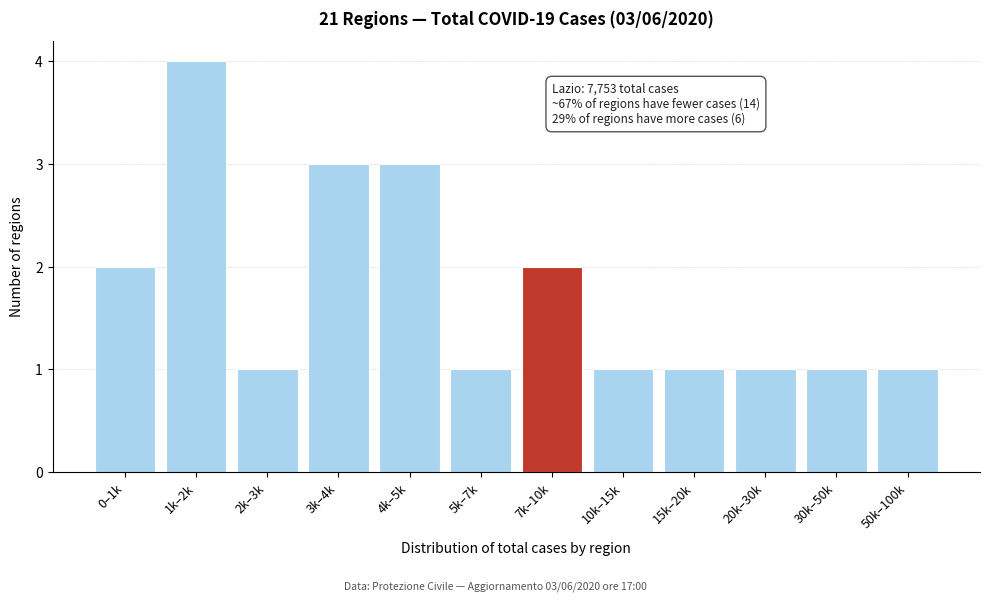

Reading left to right, extract all data points from this chart.

0–1k=2	1k–2k=4	2k–3k=1	3k–4k=3	4k–5k=3	5k–7k=1	7k–10k=2	10k–15k=1	15k–20k=1	20k–30k=1	30k–50k=1	50k–100k=1